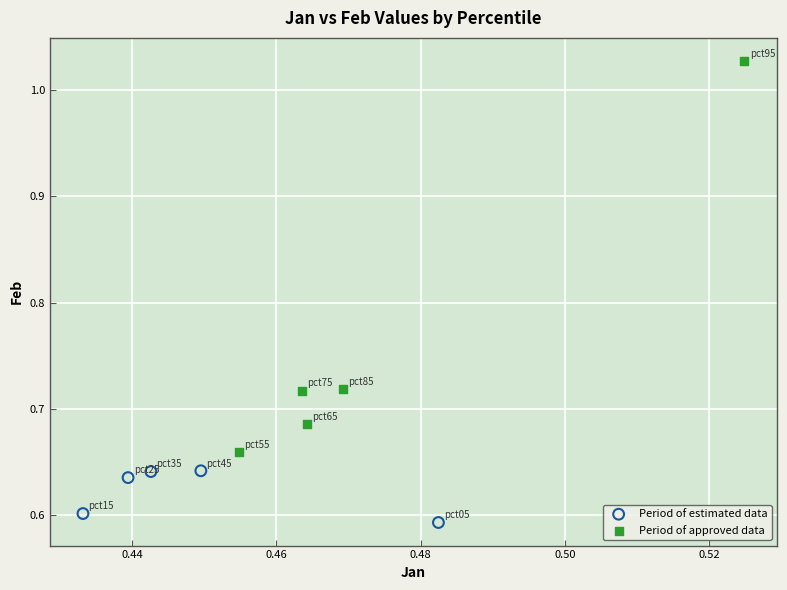

Which series contains the highest Y value?

Period of approved data